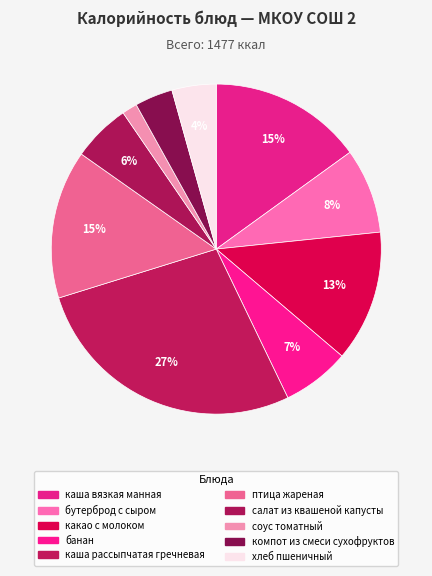

To the nearest percent, what is the difference between the какао с молоком and компот из смеси сухофруктов slice percentages?

9%